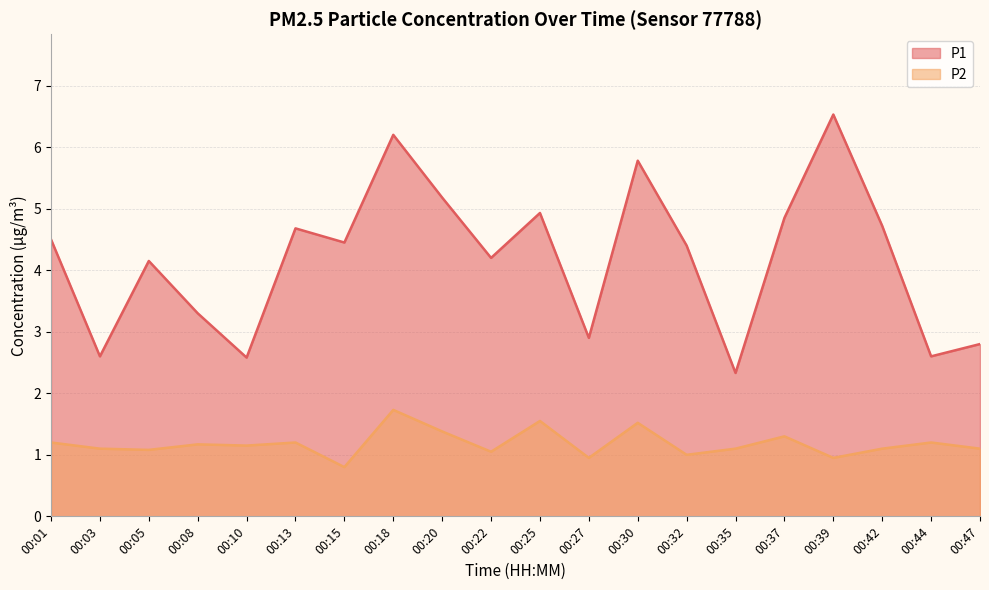

How many lines are shown in the chart?

2